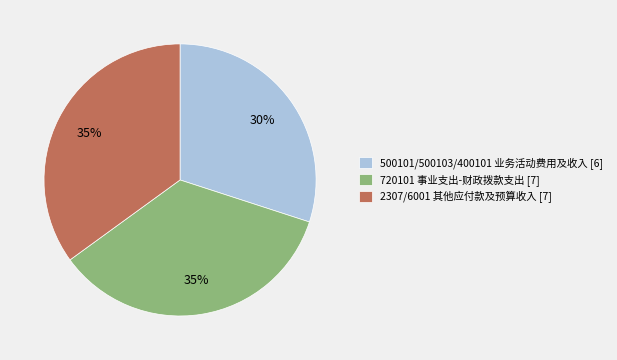

True or false: 500101/500103/400101 业务活动费用及收入 [6] accounts for 30% of the total.

True